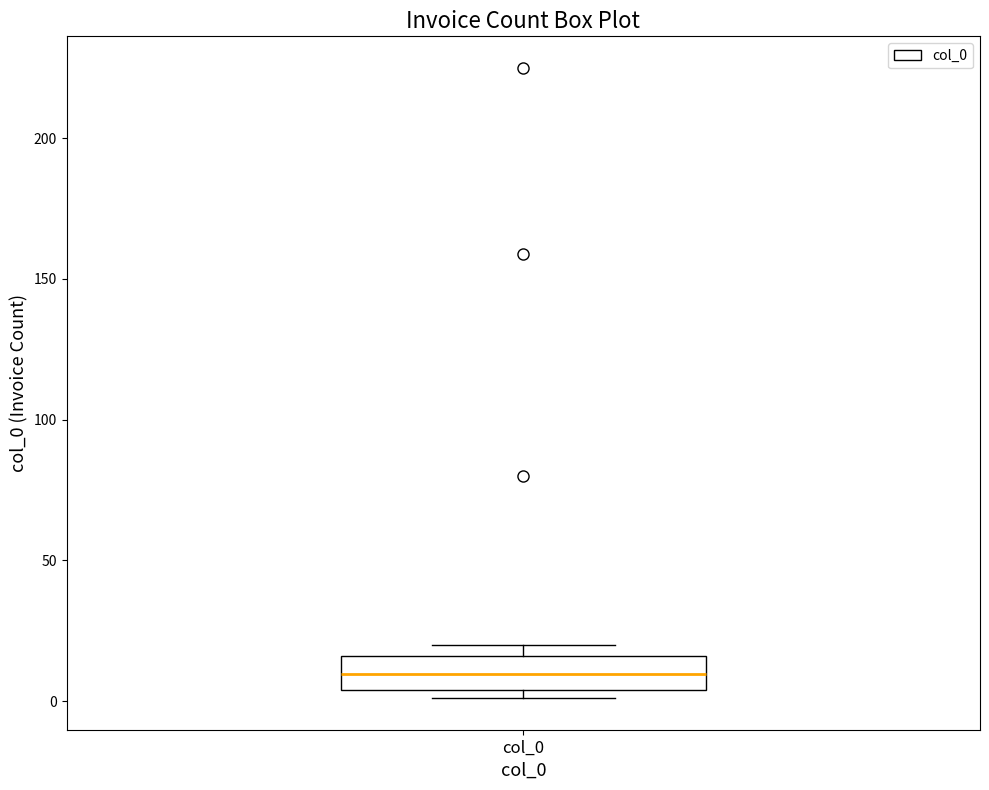

Transcribe this box plot: give where the median line is, the range the box spans, and where the two whiskers end, as read against the y-axis. The values are not printed on the chart, so give them approximately, as read against the axis.

median 10, box 5 to 15, whiskers 0 to 20